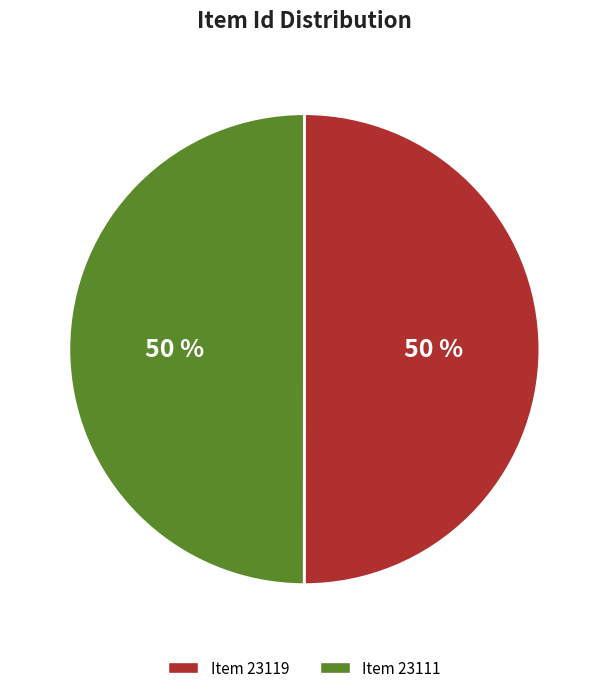

True or false: Item 23119 accounts for 44% of the total.

False